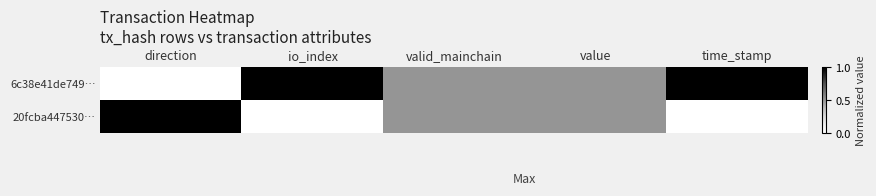

Which series has the largest range (max minus min)?

6c38e41de749…